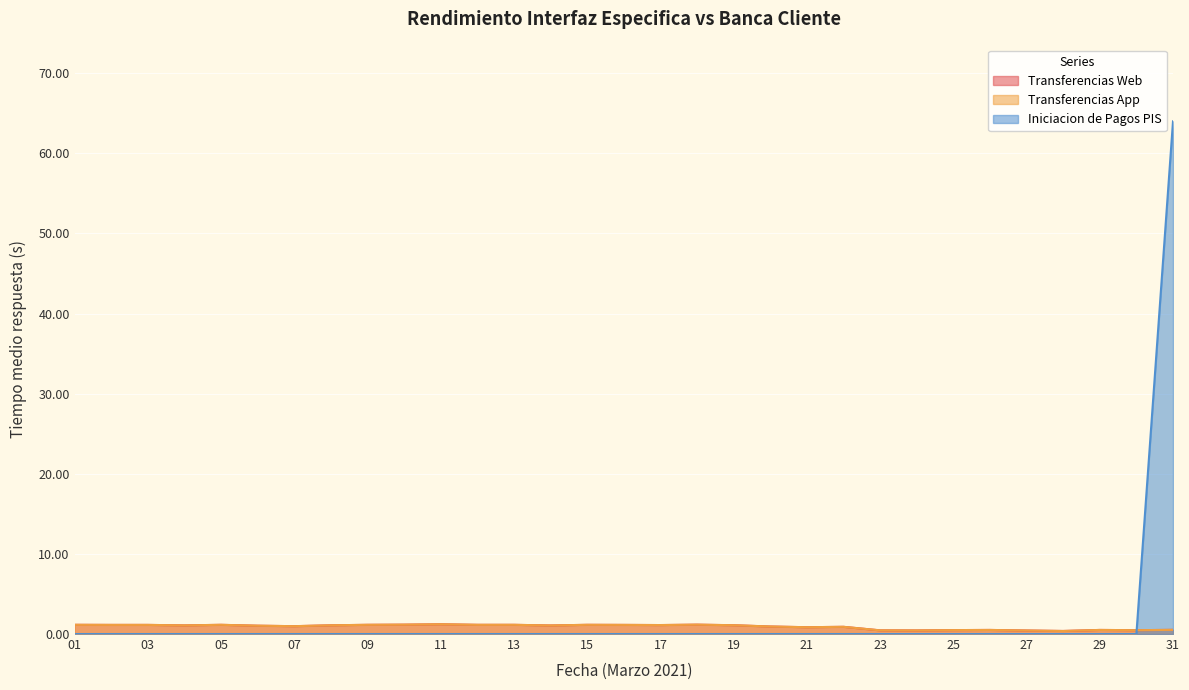

What is the average value of the Transferencias Web series?

0.9